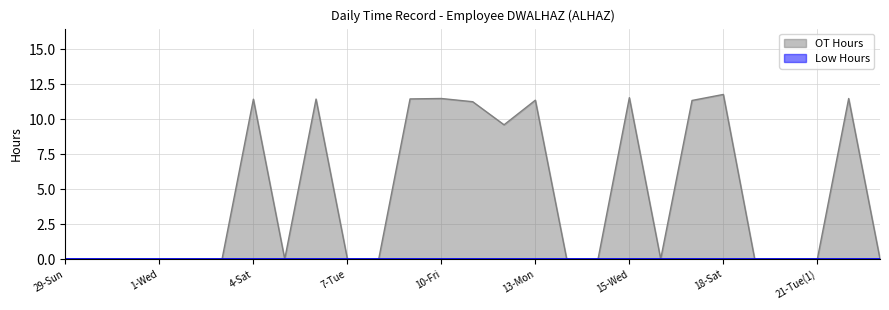

Count the number of categories in the chart.

27